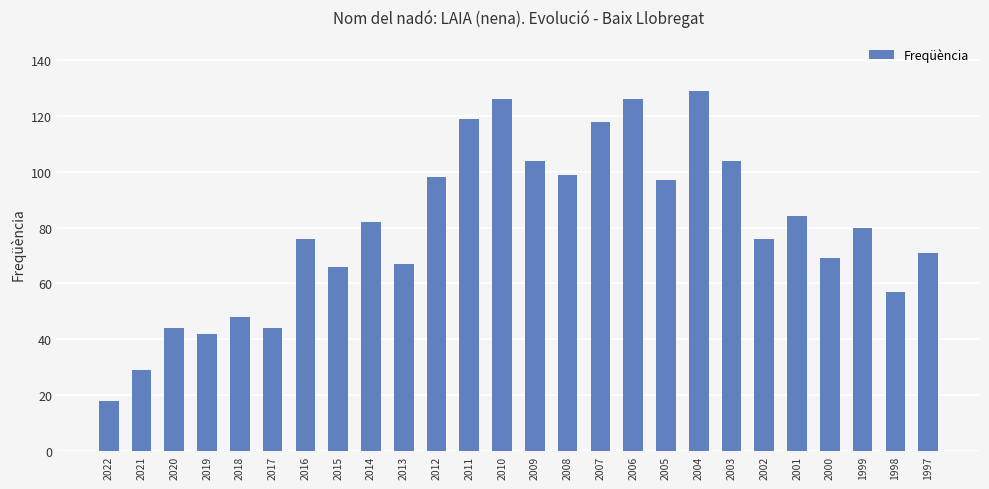

What is the difference between the values at 2017 and 2014?

38